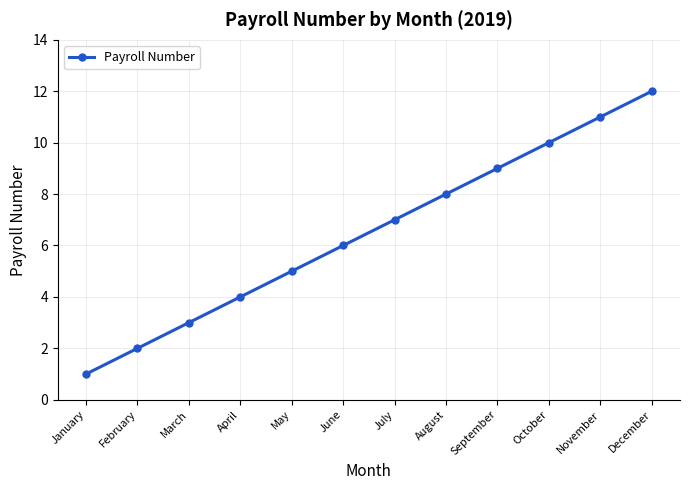

The chart shows a value of 12 at September. True or false?

False